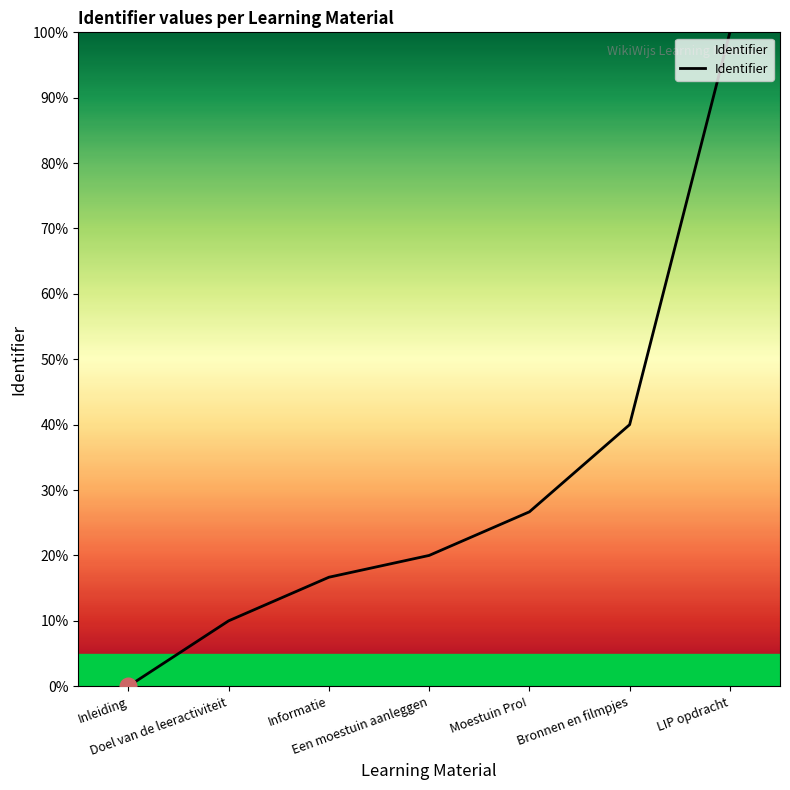

What value does the data have at Bronnen en filmpjes?

40.0